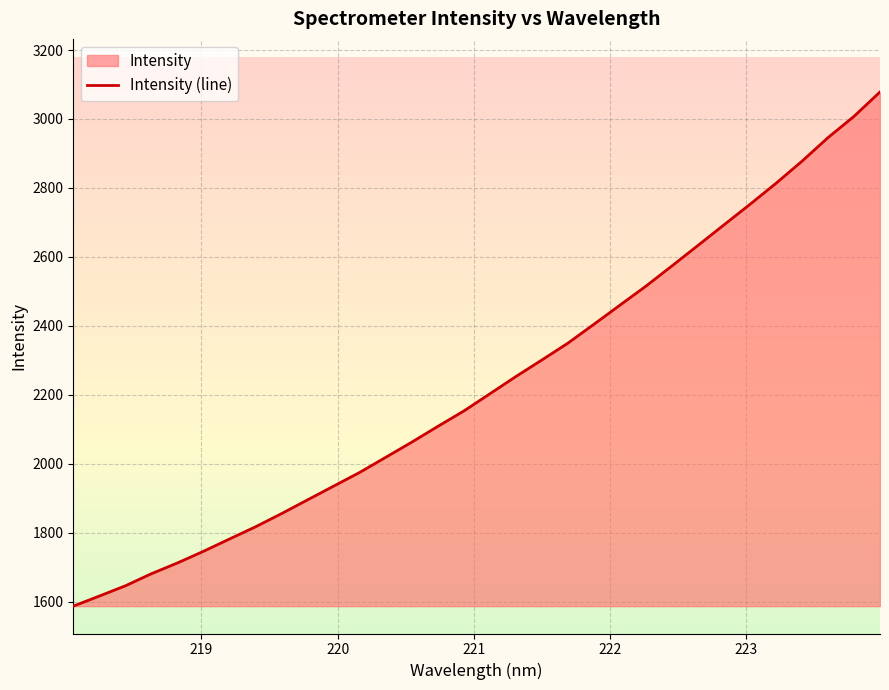

What is the smallest value displayed?

1586.9